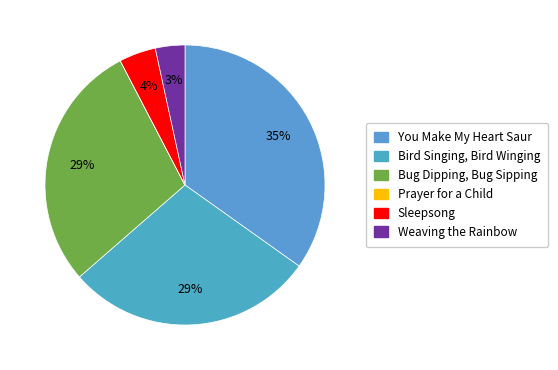

Count the number of slices in the pie.

6